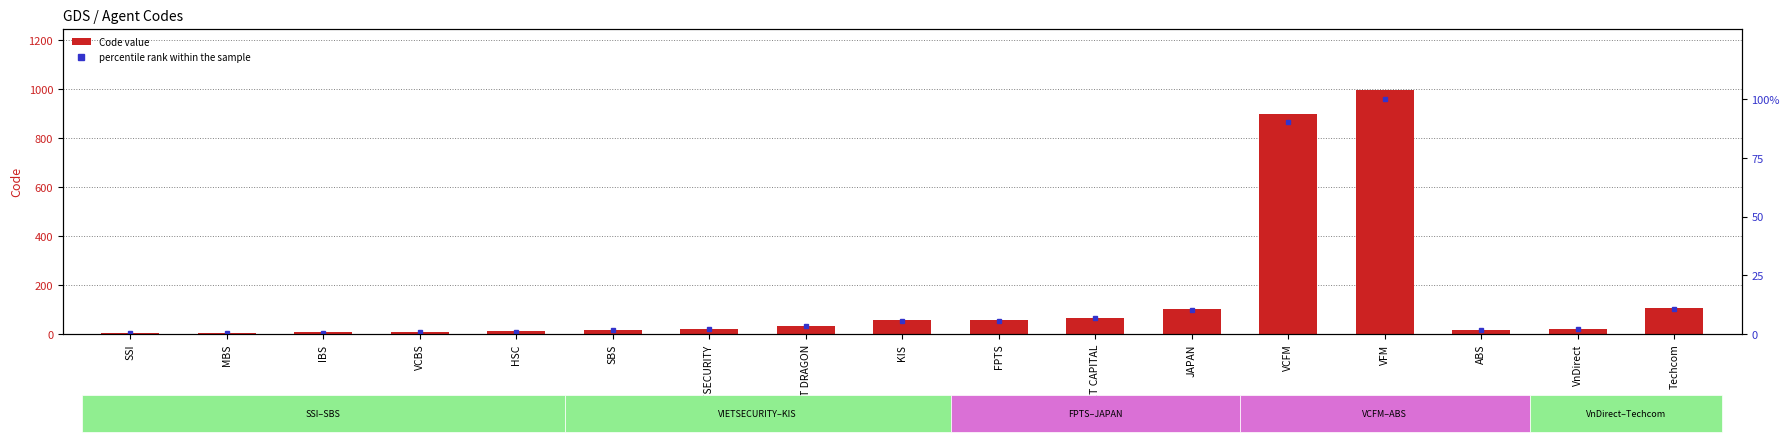

Where is Code nearest to the value 501?

Techcom